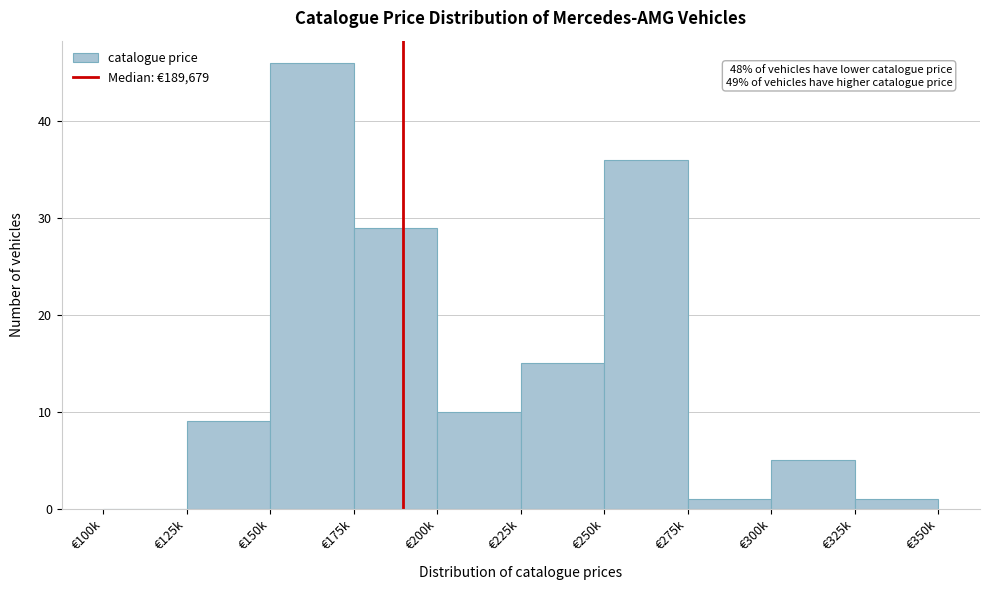

Reading left to right, extract all data points from this chart.

€100k=0	€125k=9	€150k=46	€175k=29	€200k=10	€225k=15	€250k=36	€275k=1	€300k=5	€325k=1